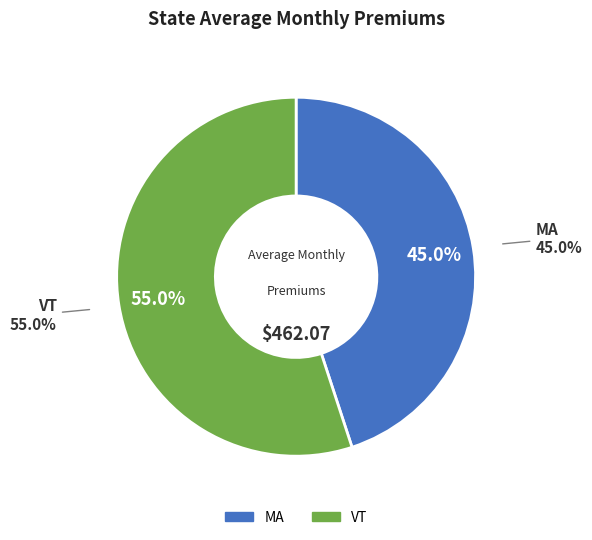

What is the total percentage of MA and VT?

100.0%